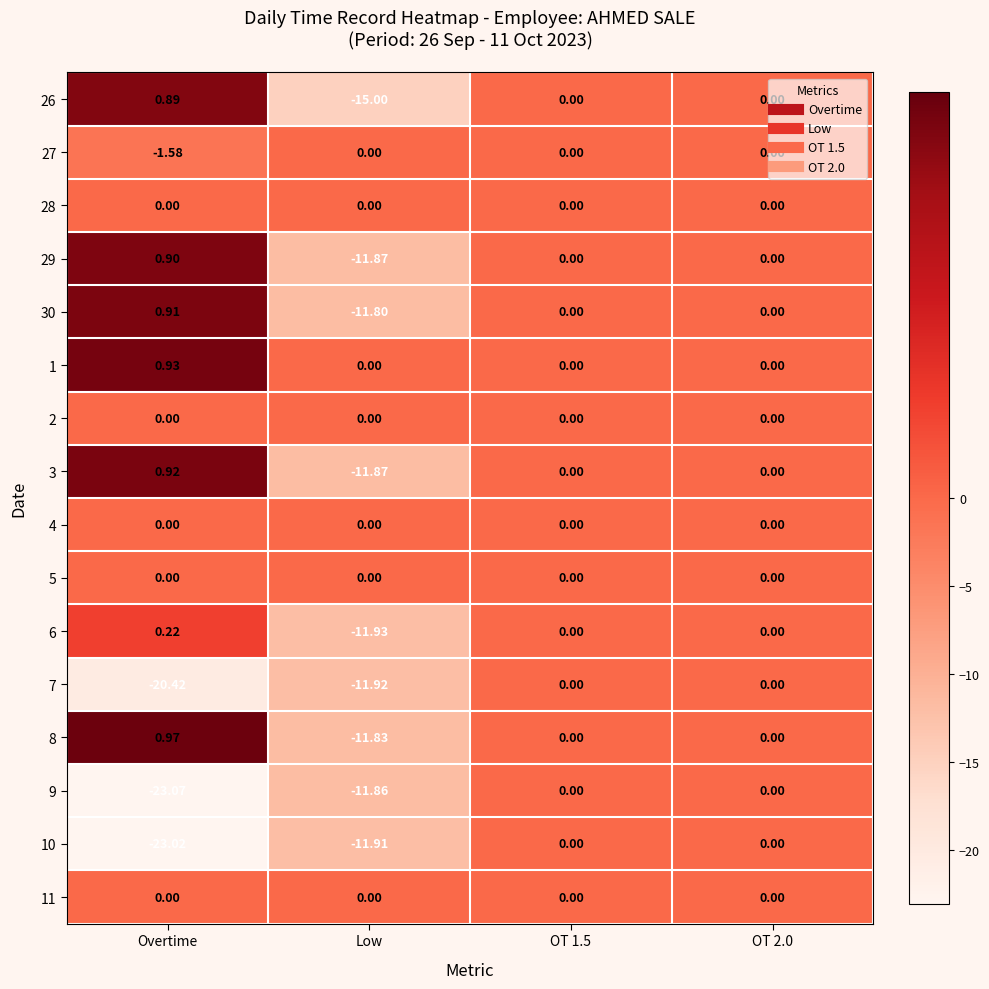

At which label does 8 first exceed 0?

Overtime